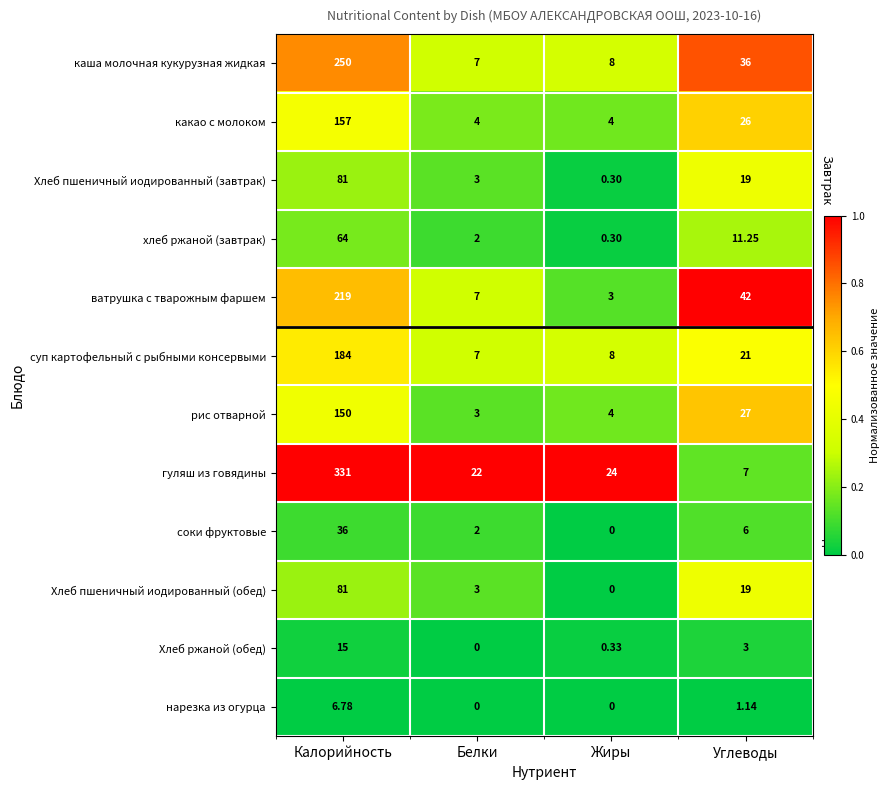

Which series has the largest total across all categories?

гуляш из говядины